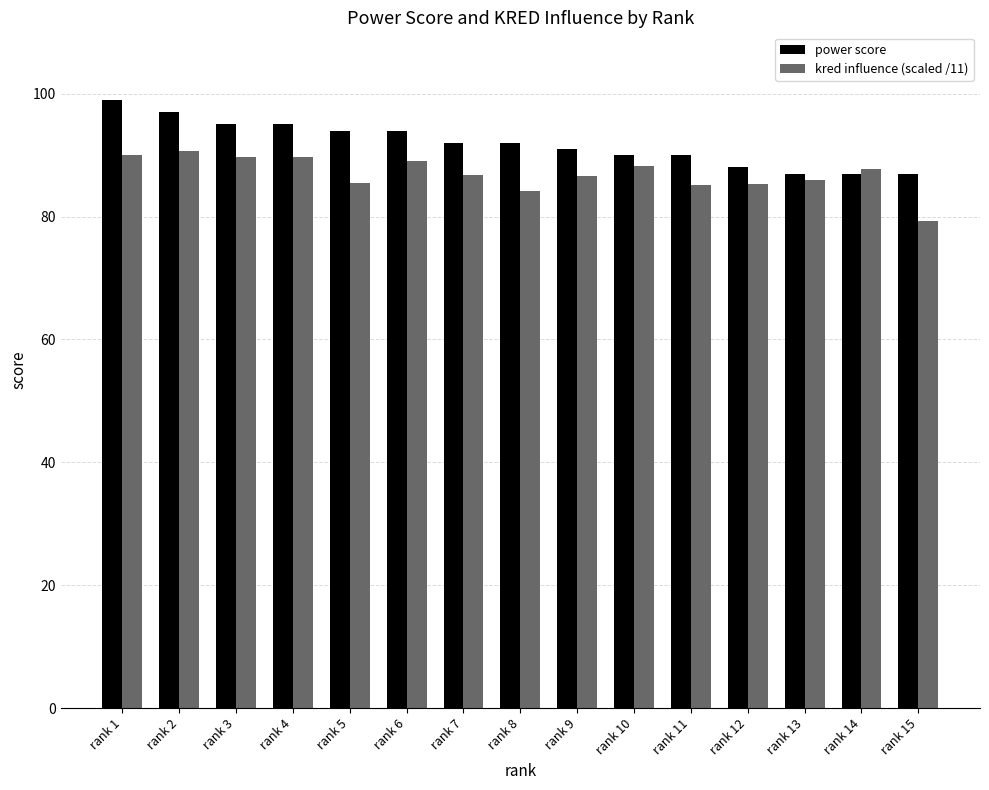

Rank the series at rank 10 from highest to lowest value.

power score, kred influence (scaled /11)